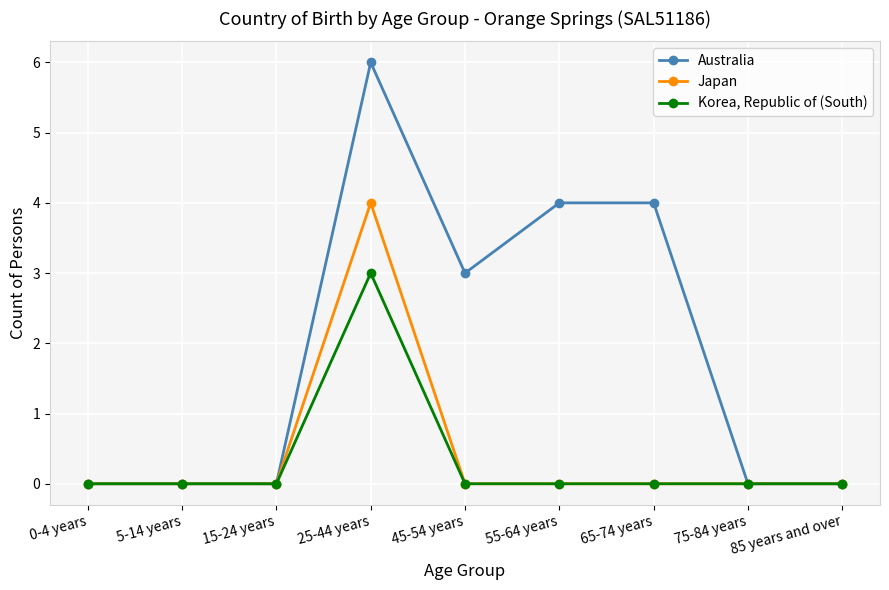

What position from the right is 15-24 years?

7